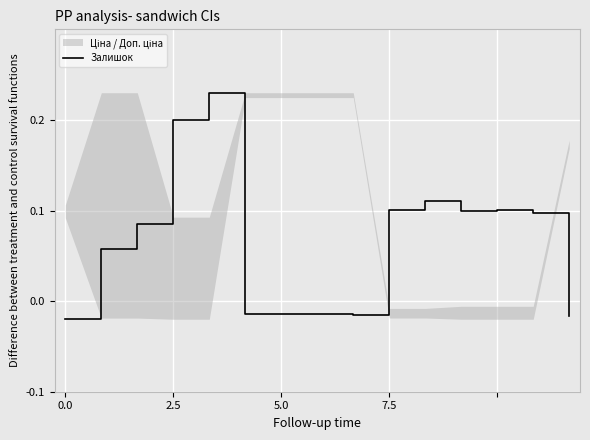

True or false: Залишок has a value of 0.1 at 7.5.

True